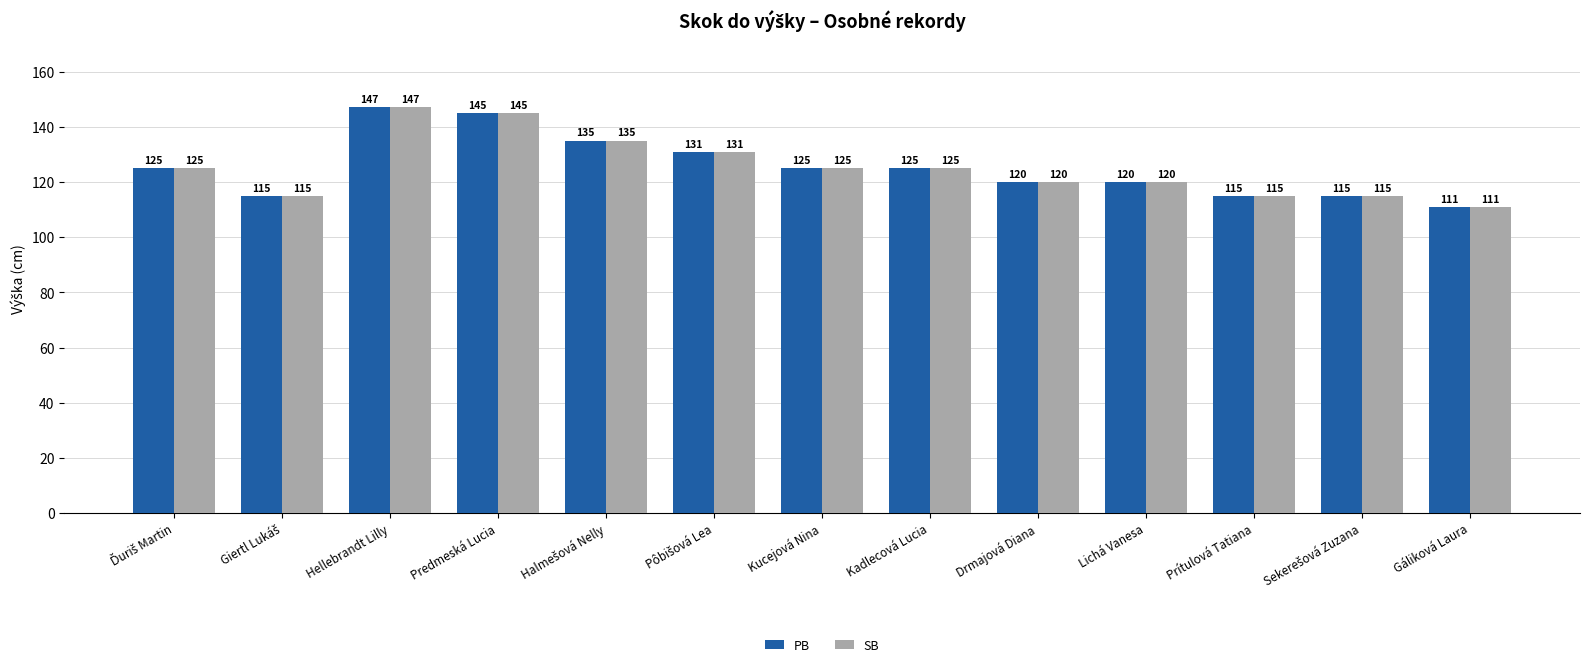

At which category is the sum across all series the highest?

Hellebrandt Lilly